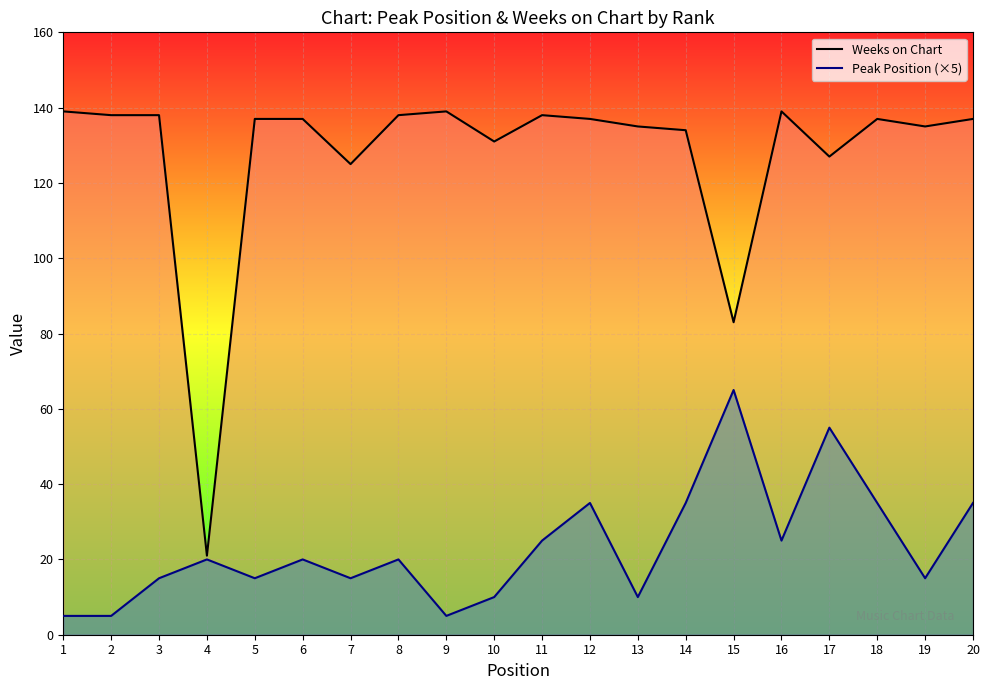

What is the approximate value of Weeks on Chart line at 11, to the nearest 5?

140